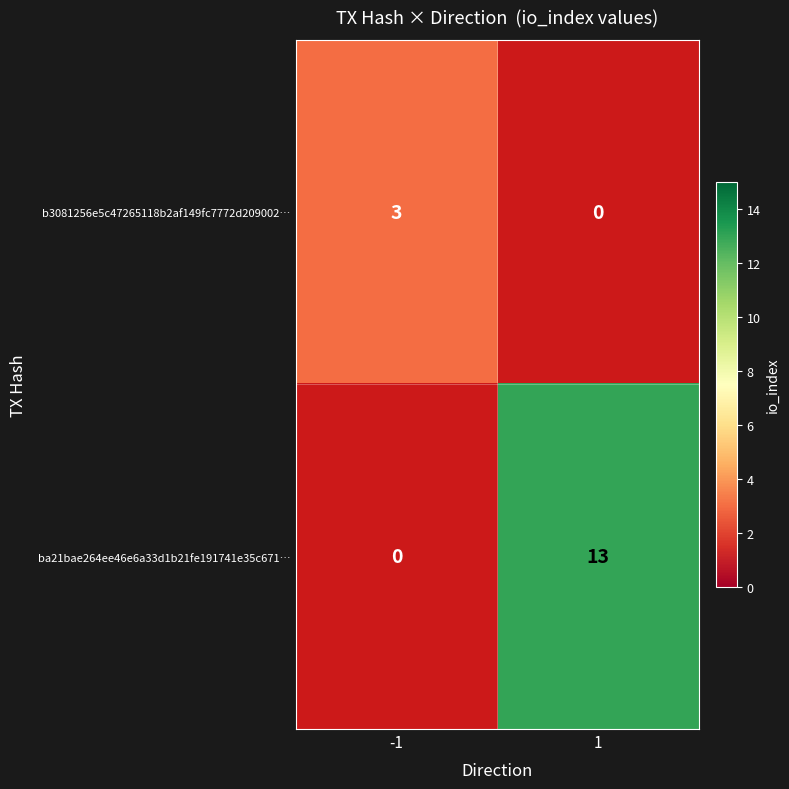

At 1, list the series in order from largest to smallest.

ba21bae264ee46e6a33d1b21fe191741e35c671…, b3081256e5c47265118b2af149fc7772d209002…